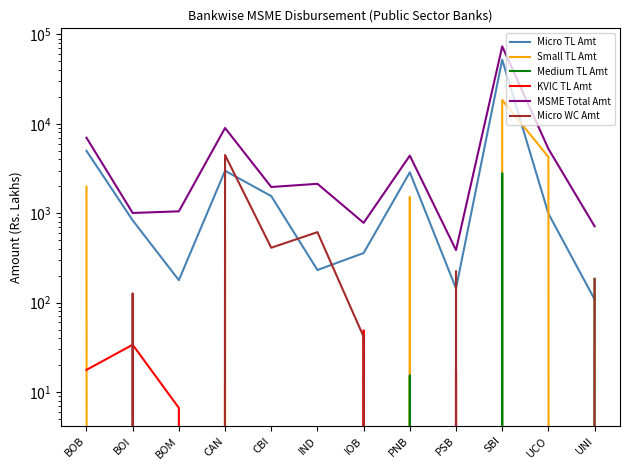

At which category is the sum across all series the highest?

SBI